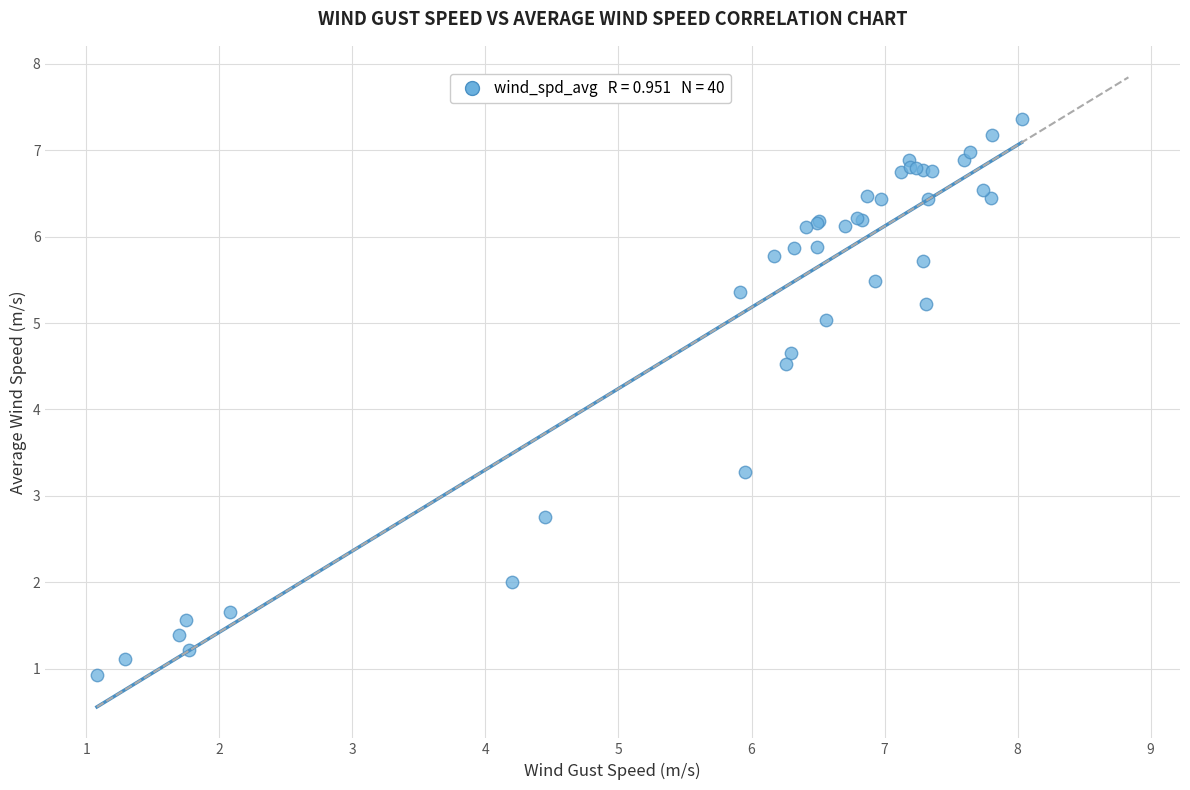

What Y value in the scatter plot is closest to 4?

4.5